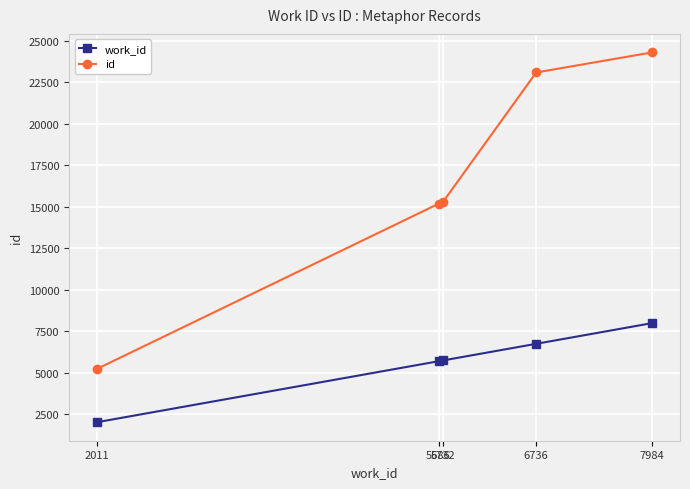

What is the difference between the second highest and minimum values in the work_id series?

4725